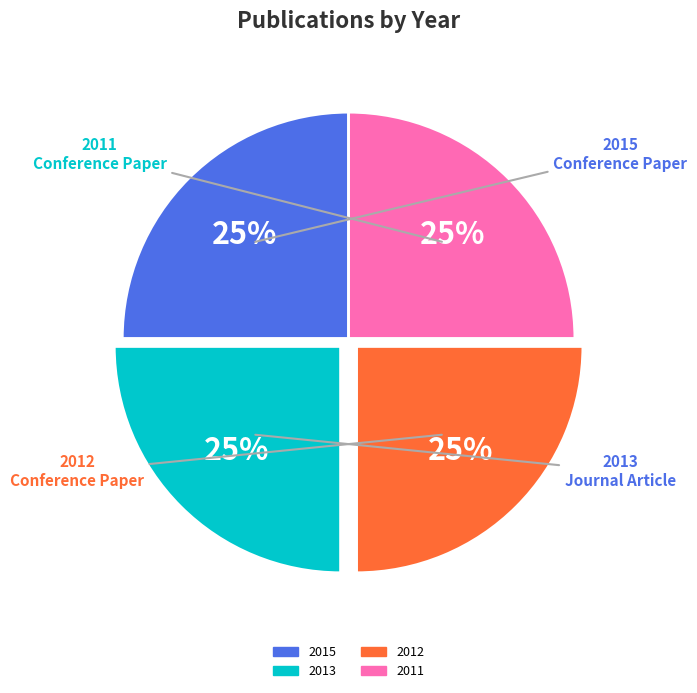

Count the number of slices in the pie.

4